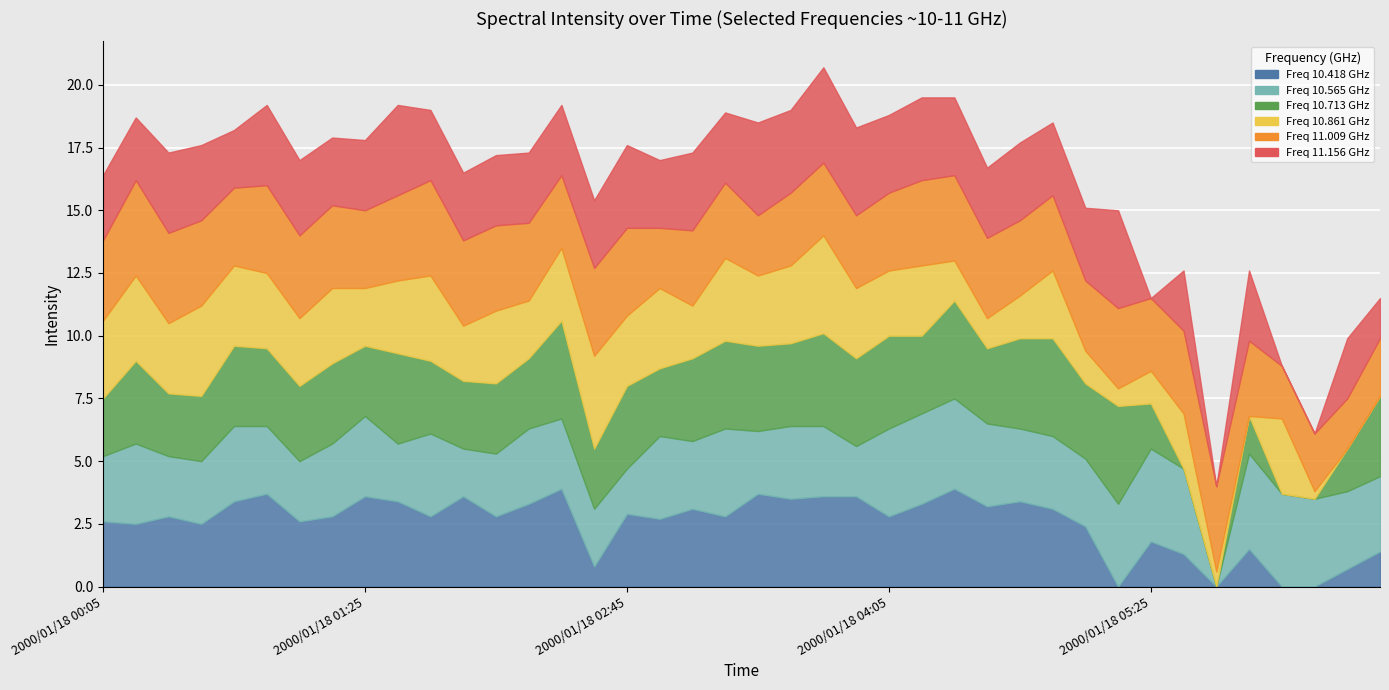

Count the number of data series in this chart.

6